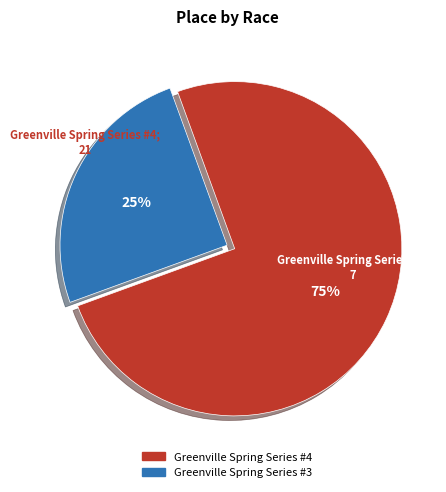

Count the number of slices in the pie.

2